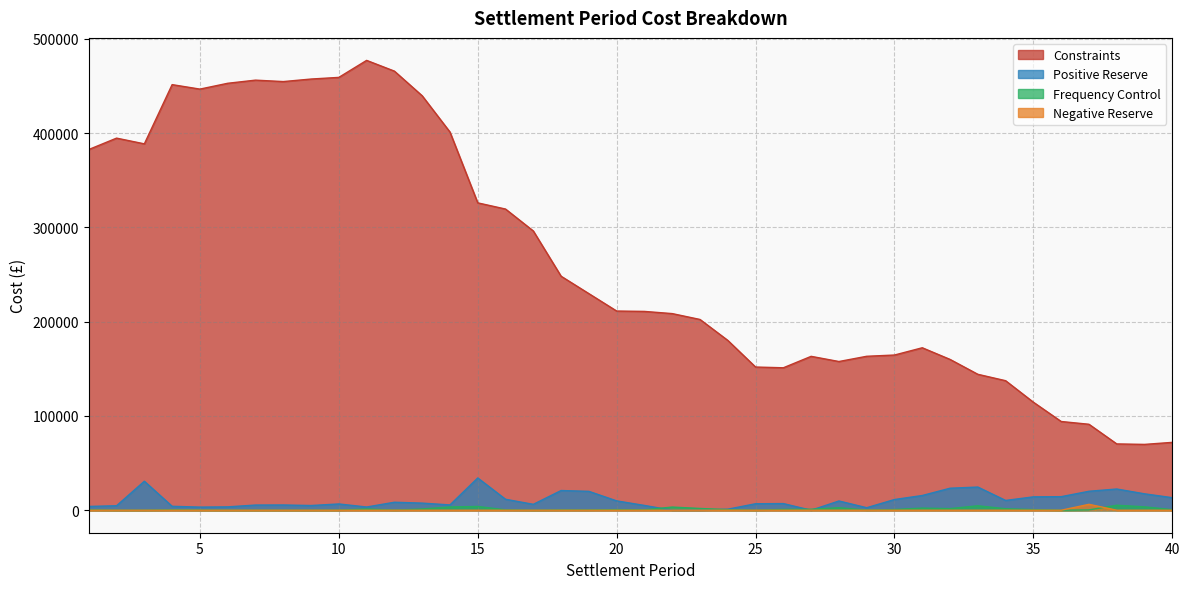

True or false: Frequency Control has a value of 186.4 at 26.

False